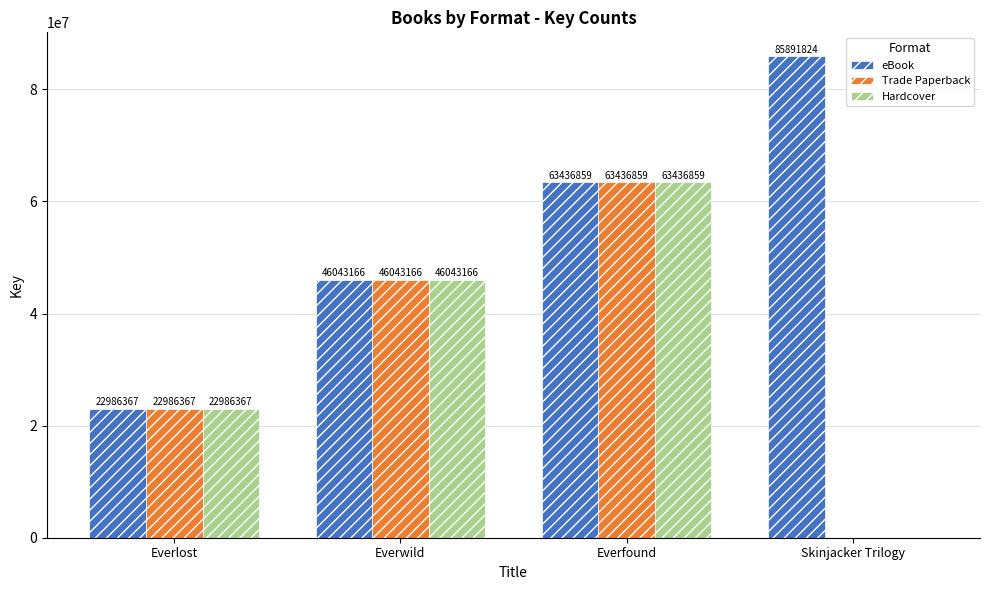

What is the highest value of the Trade Paperback series?

63436859